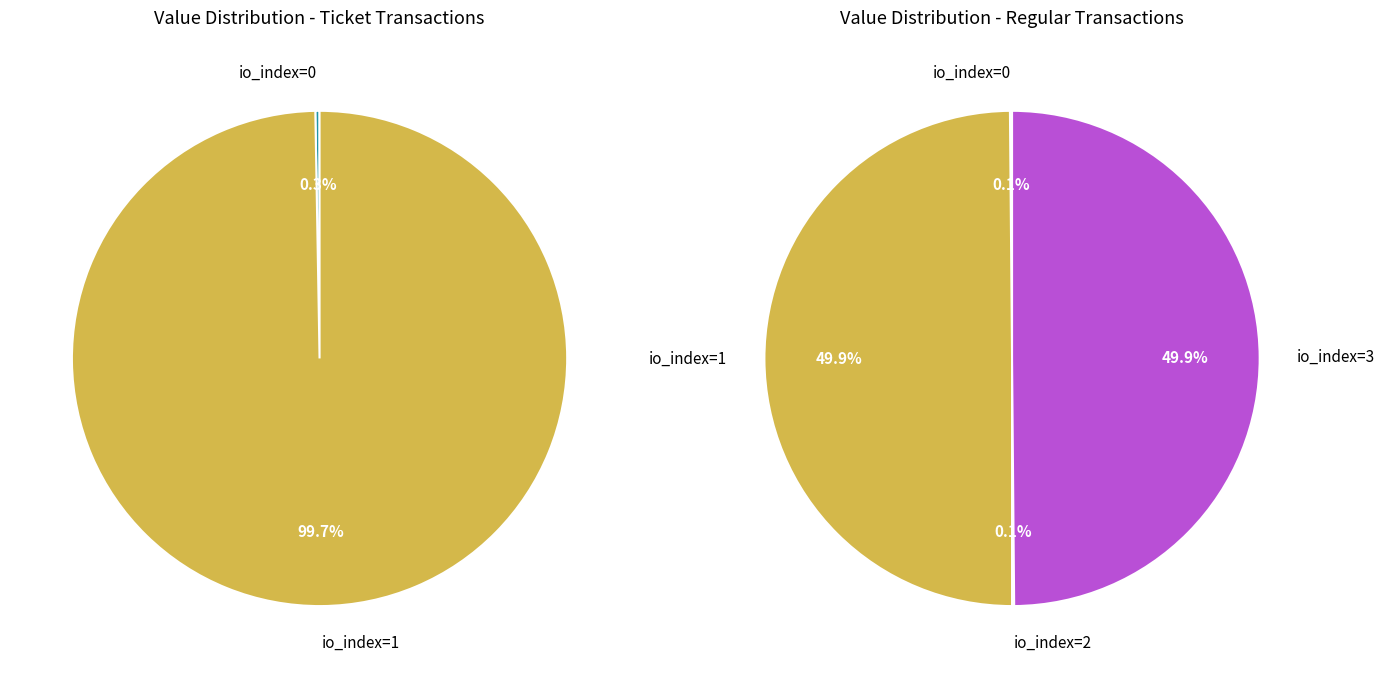

How many slices are in this pie chart?

4